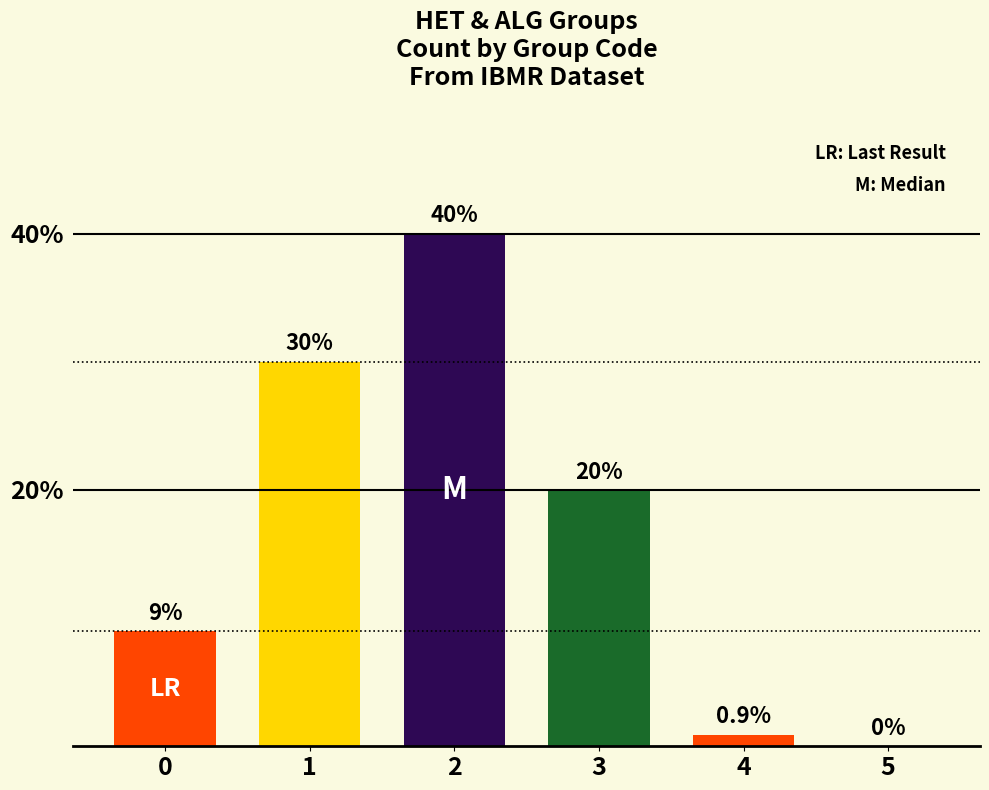

Is it true that the value at 0 is 14.3?

False